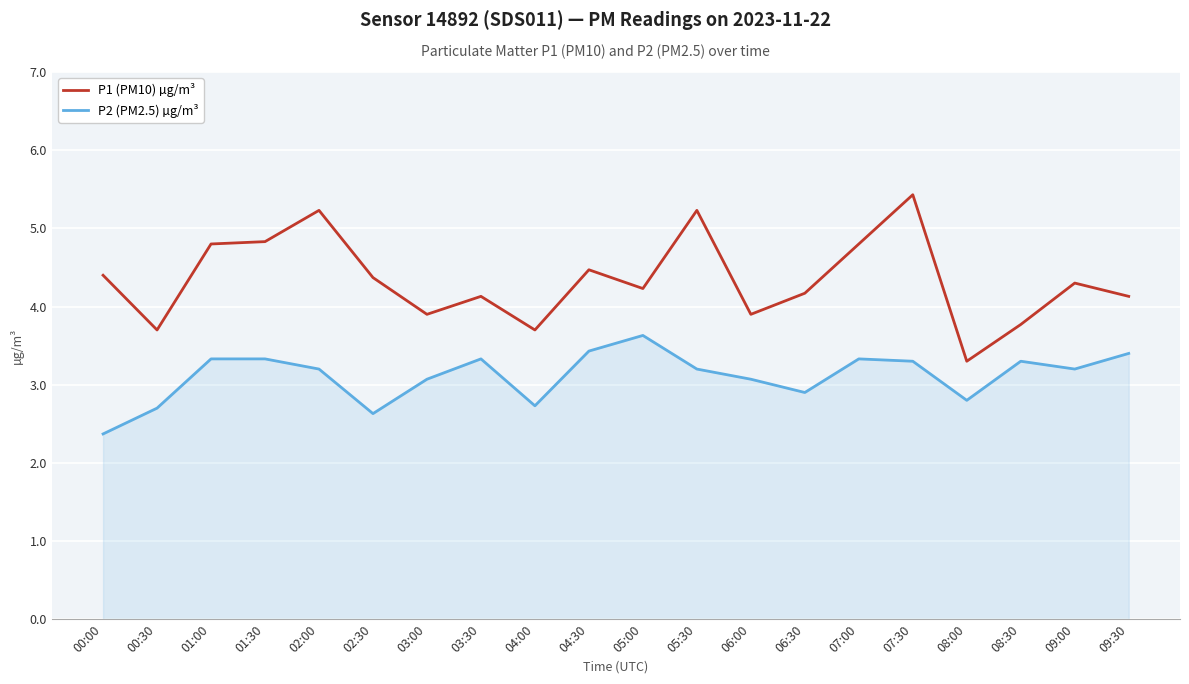

Does the chart display data point markers on the line(s)?

No